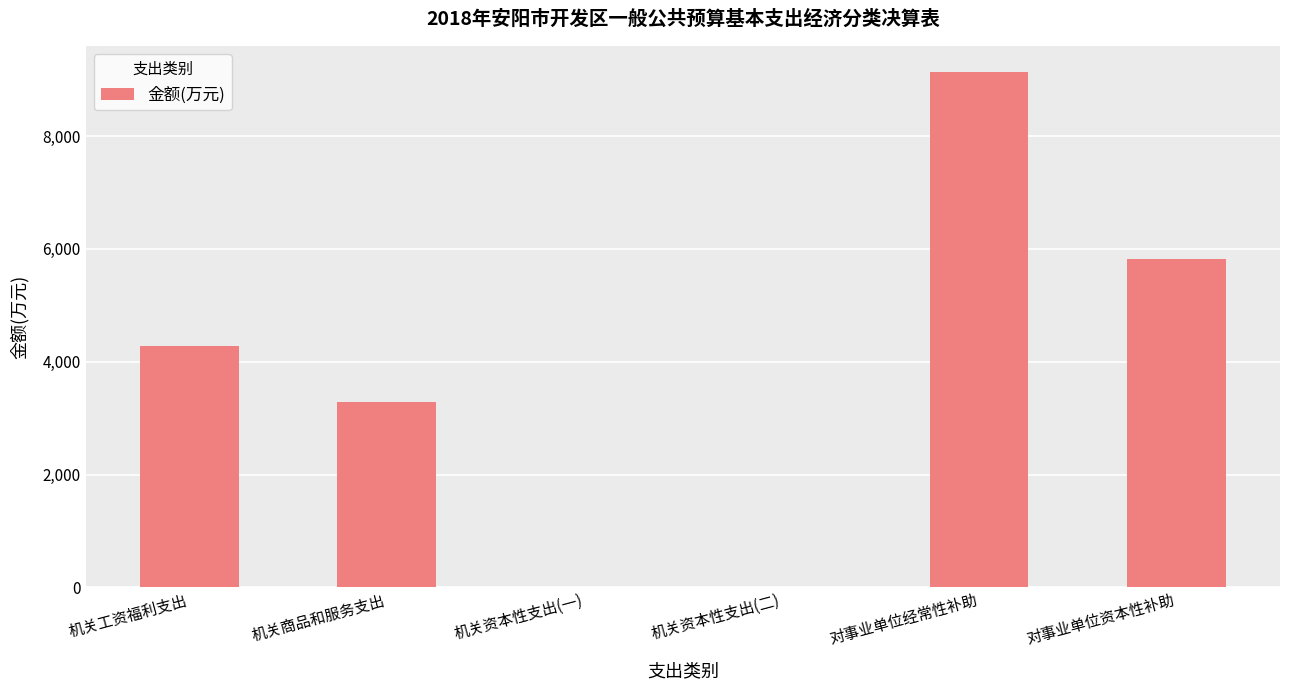

Count the number of data series in this chart.

1